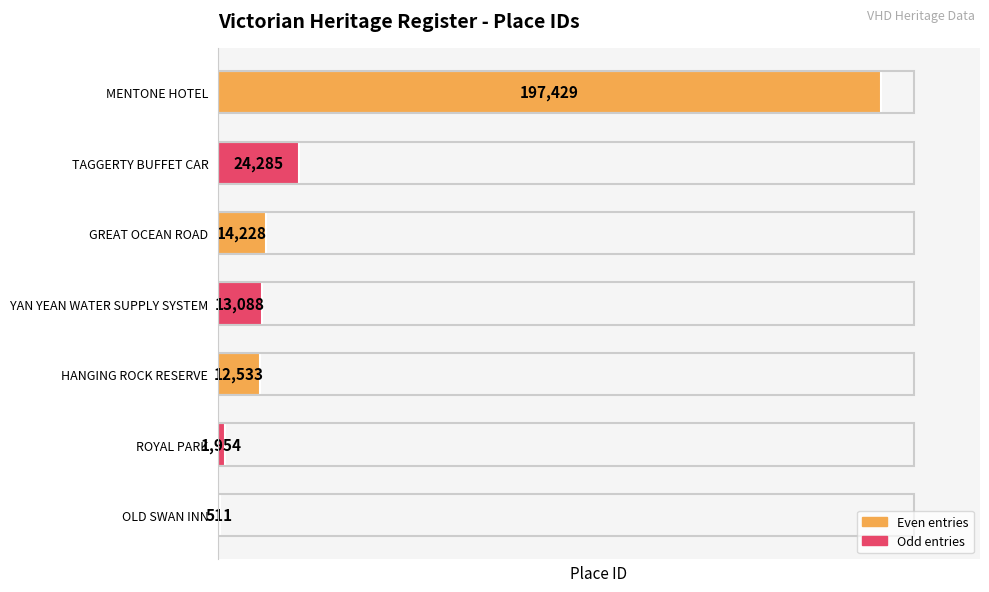

Where is the data nearest to the value 98970?

TAGGERTY BUFFET CAR